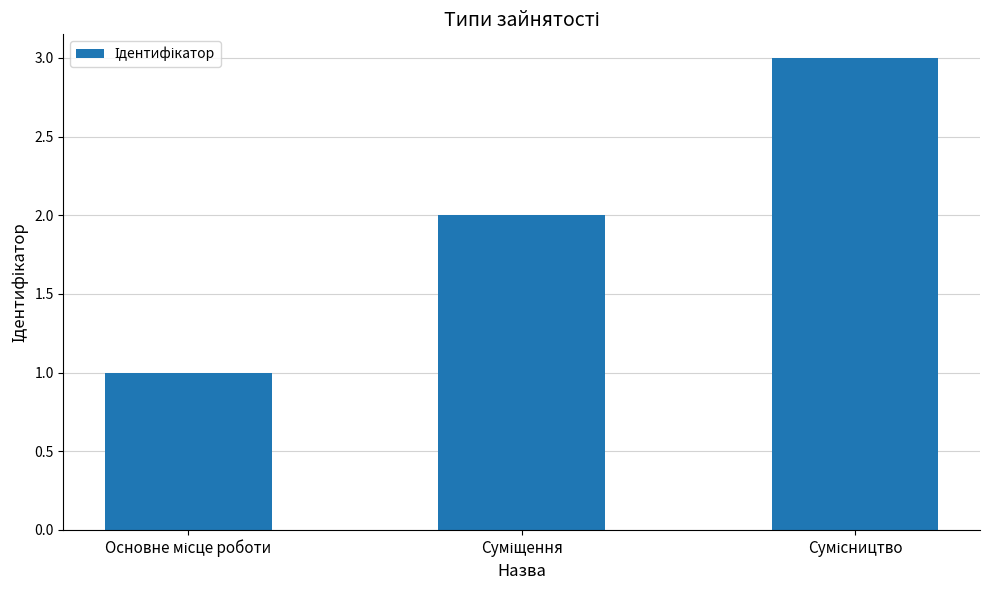

What is the greatest value displayed?

3